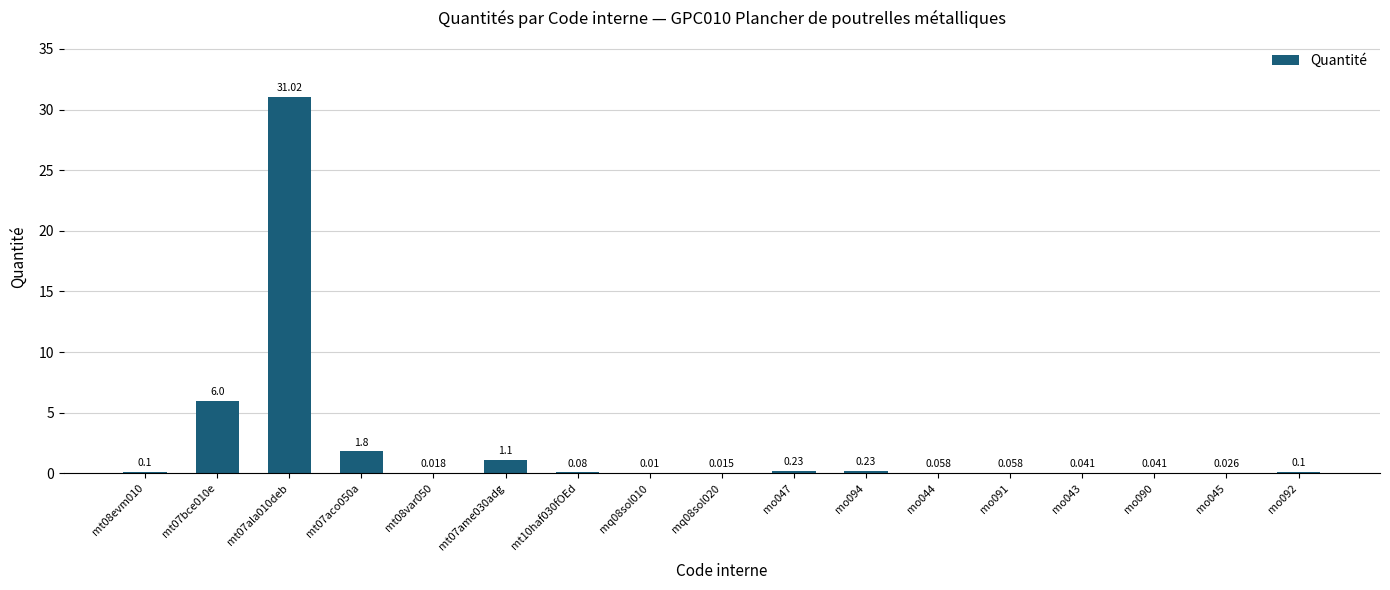

List the labels in order of value, smallest first.

mq08sol010, mq08sol020, mt08var050, mo045, mo043, mo090, mo044, mo091, mt10haf030fOEd, mt08evm010, mo092, mo047, mo094, mt07ame030adg, mt07aco050a, mt07bce010e, mt07ala010deb